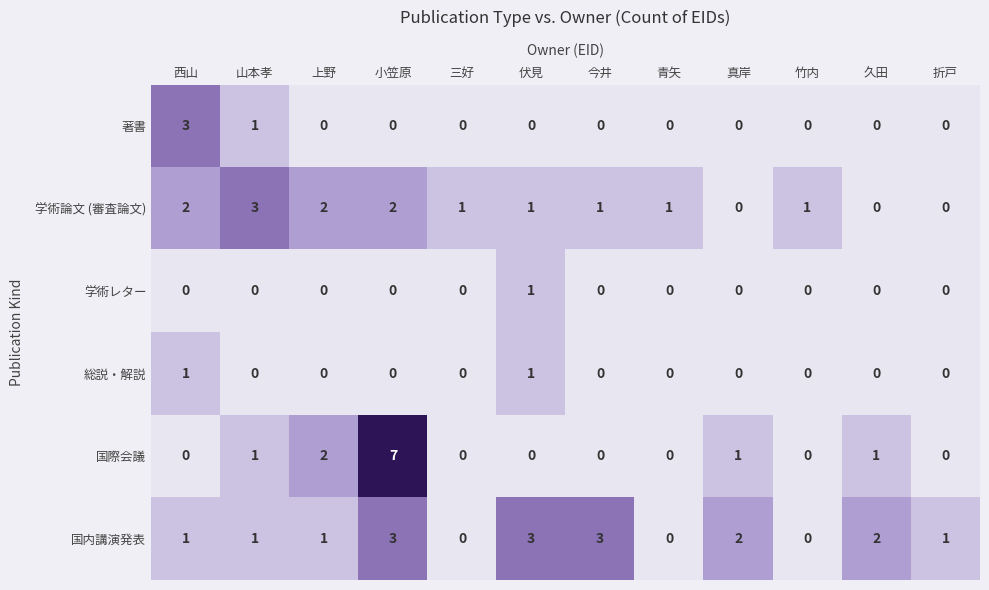

True or false: 国内講演発表 has a value of 0 at 青矢.

True